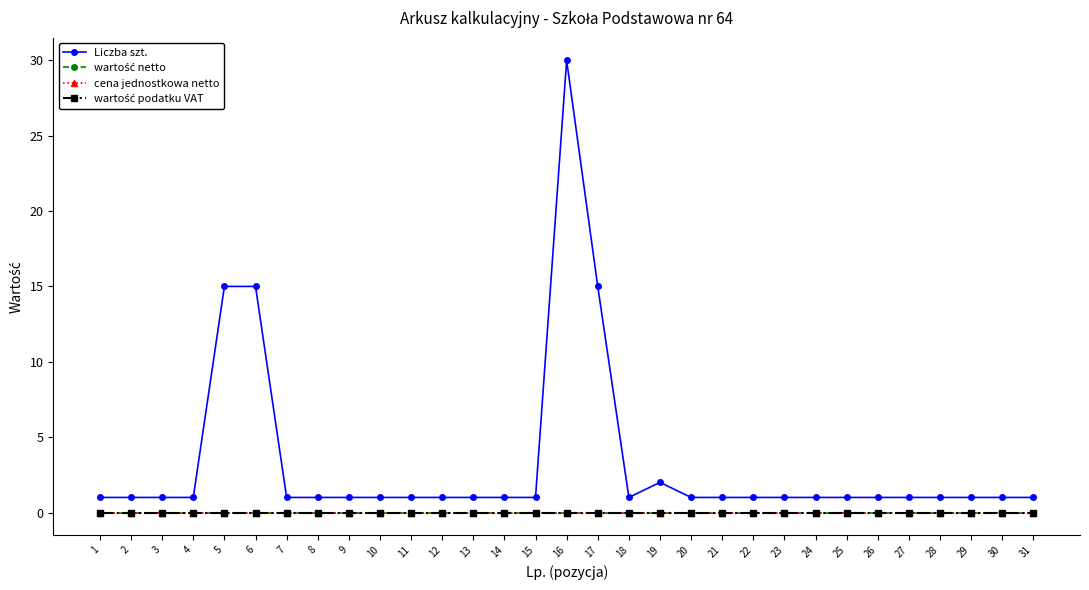

True or false: wartość podatku VAT and Liczba szt. intersect in this chart.

False